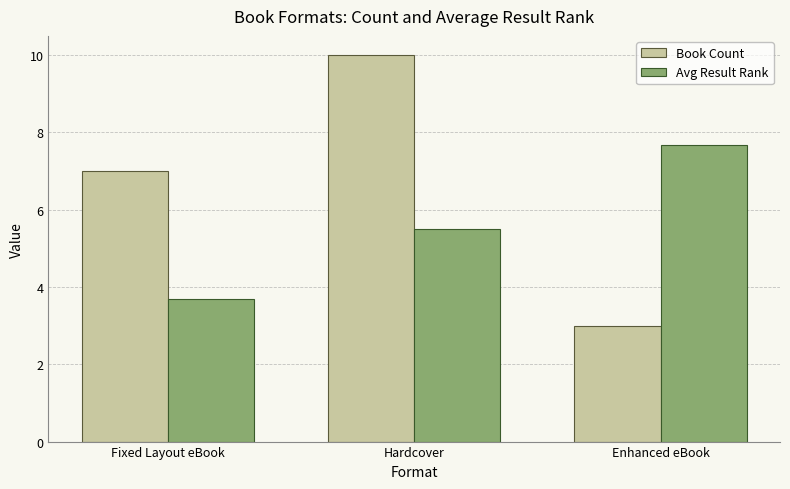

Is it true that Book Count equals 6.8 at Hardcover?

False